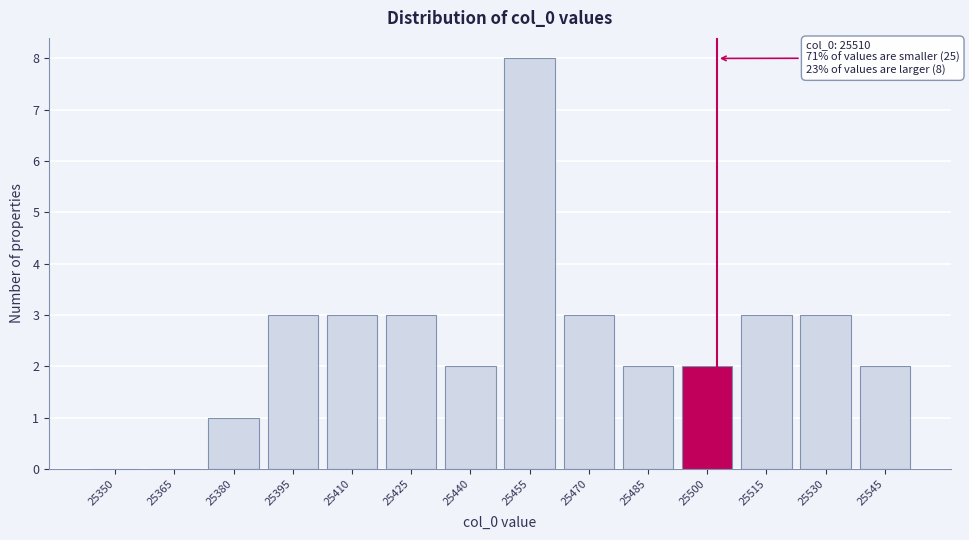

Reading left to right, what are all the values shown in this chart?

25350=0	25365=0	25380=1	25395=3	25410=3	25425=3	25440=2	25455=8	25470=3	25485=2	25500=2	25515=3	25530=3	25545=2